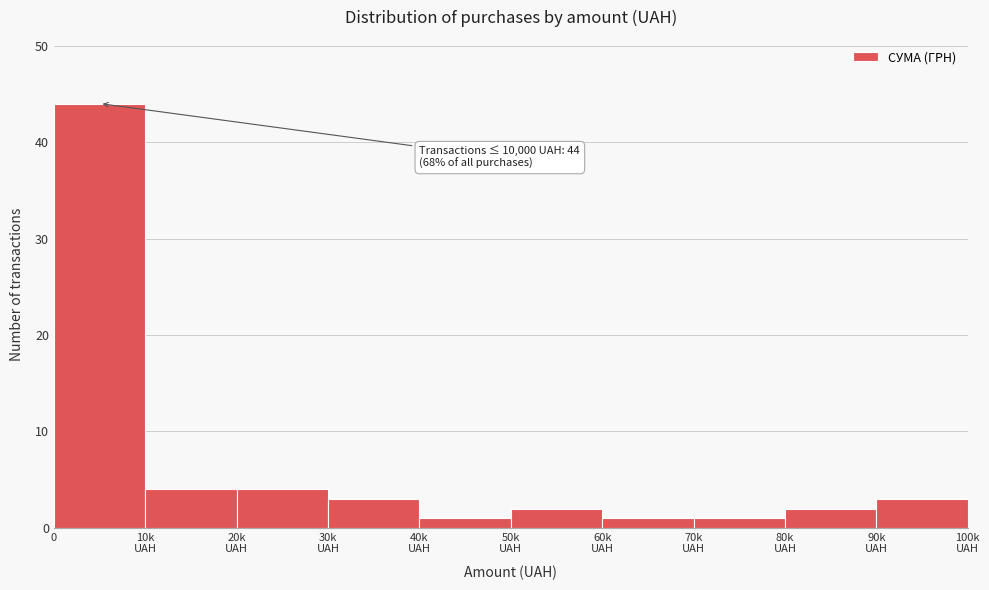

Reading left to right, transcribe all the data shown in this chart.

44	4	4	3	1	2	1	1	2	3